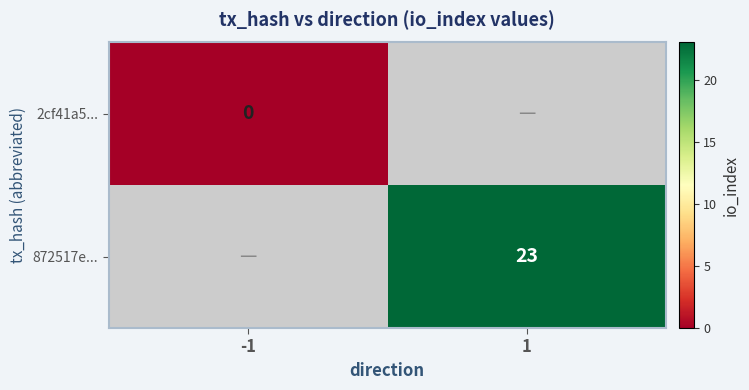

The value of 872517e... at 1 is 23. True or false?

True